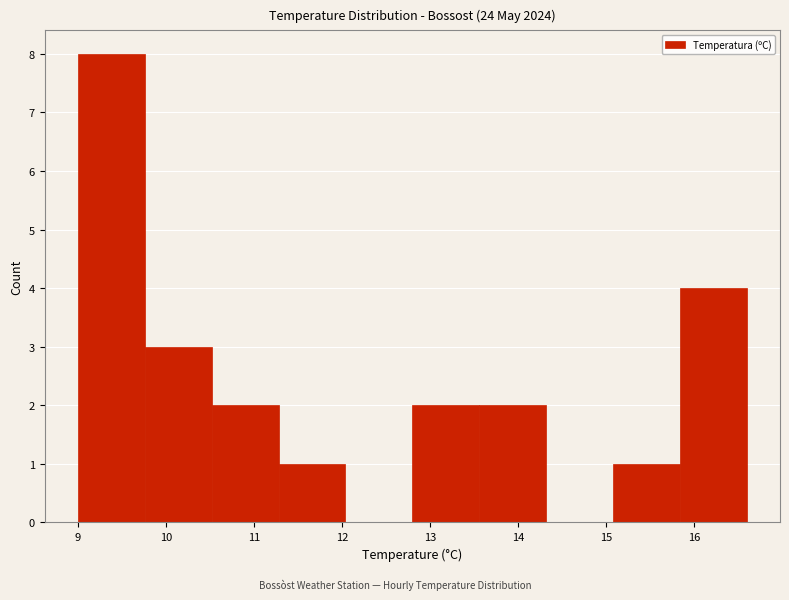

Reading left to right, list every bar in this chart as the range it spans on the x-axis followed by its height. Neither the bar edges nor the heights are printed on the chart, so give them approximately, as read against the axes.

9.00 to 9.76: 8
9.76 to 10.52: 3
10.52 to 11.28: 2
11.28 to 12.04: 1
12.04 to 12.80: 0
12.80 to 13.56: 2
13.56 to 14.32: 2
14.32 to 15.08: 0
15.08 to 15.84: 1
15.84 to 16.60: 4